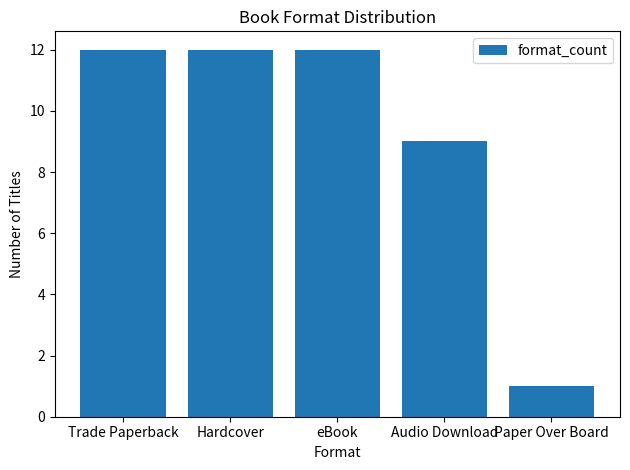

The chart shows a value of 12 at Trade Paperback. True or false?

True